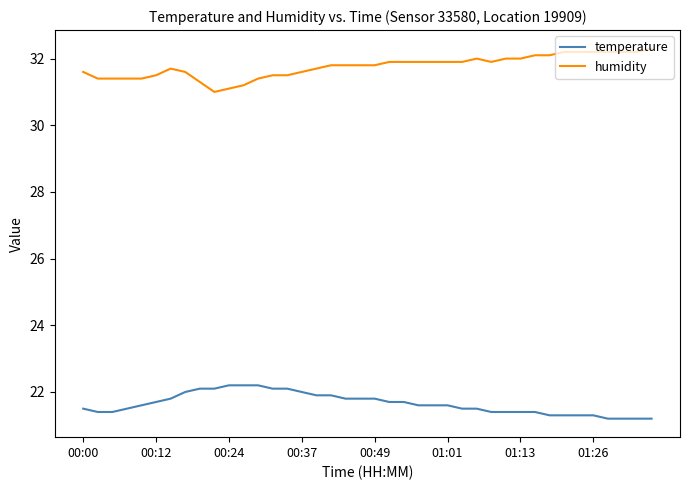

Reading left to right, list all the values displayed in this chart.

temperature: 21.5	21.4	21.4	21.5	21.6	21.7	21.8	22.0	22.1	22.1	22.2	22.2	22.2	22.1	22.1	22.0	21.9	21.9	21.8	21.8	21.8	21.7	21.7	21.6	21.6	21.6	21.5	21.5	21.4	21.4	21.4	21.4	21.3	21.3	21.3	21.3	21.2	21.2	21.2	21.2
humidity: 31.6	31.4	31.4	31.4	31.4	31.5	31.7	31.6	31.3	31.0	31.1	31.2	31.4	31.5	31.5	31.6	31.7	31.8	31.8	31.8	31.8	31.9	31.9	31.9	31.9	31.9	31.9	32.0	31.9	32.0	32.0	32.1	32.1	32.2	32.2	32.2	32.2	32.2	32.2	32.3